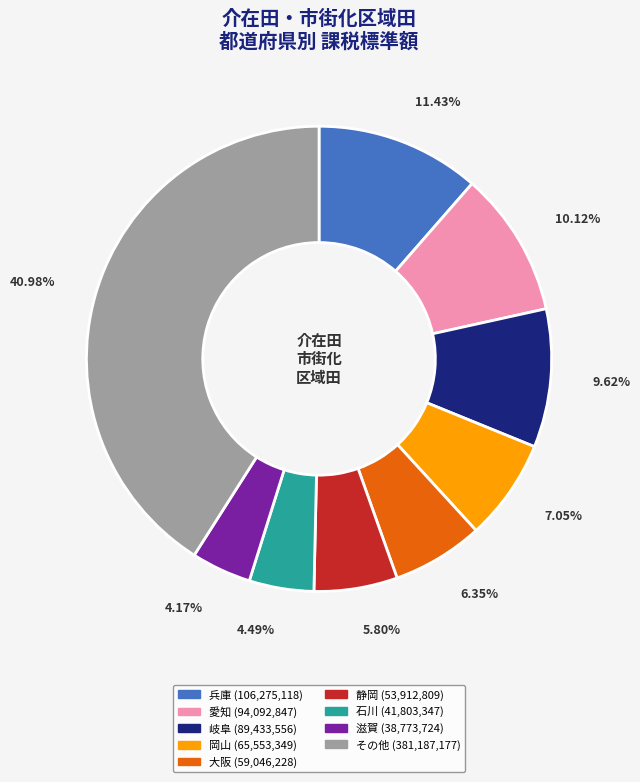

Is there a majority slice in this chart?

No